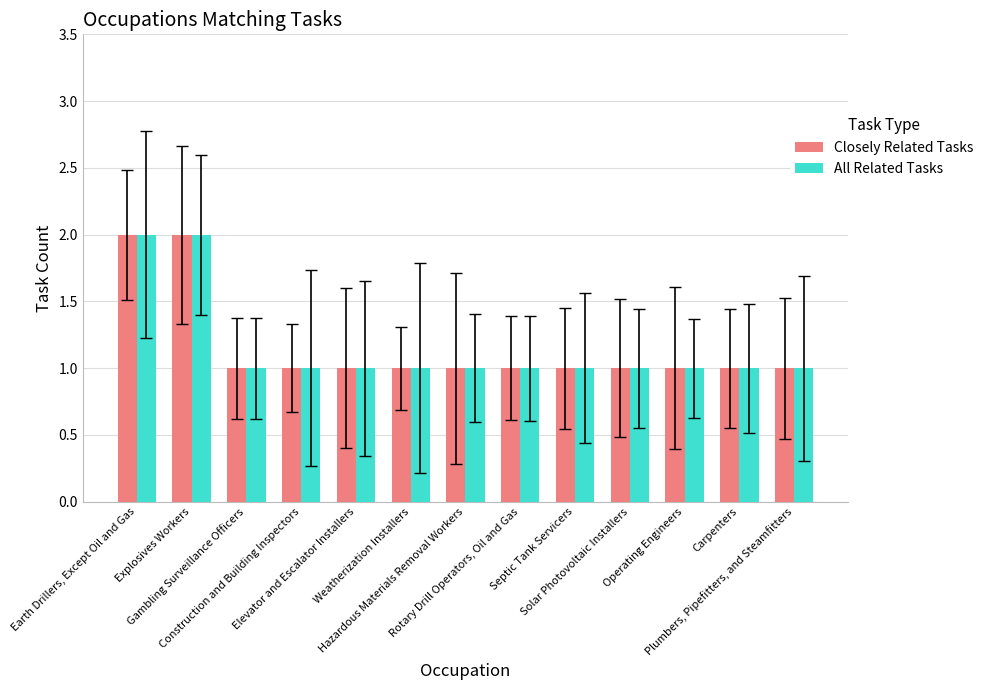

What is the sum of all All Related Tasks values?

15